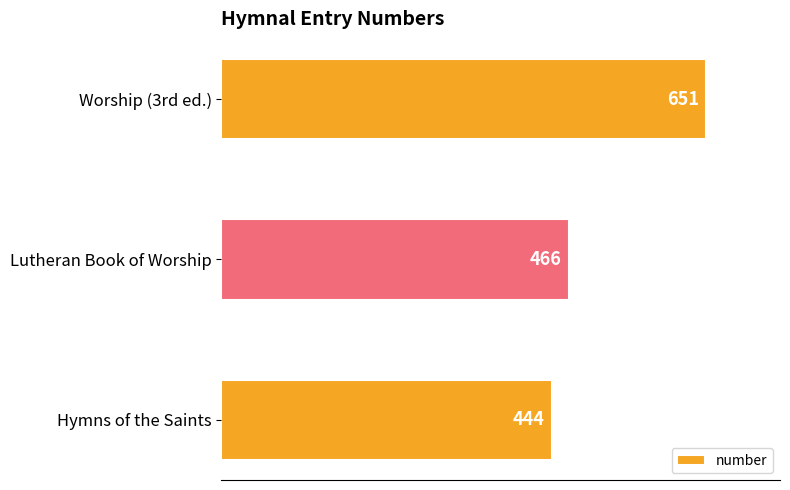

Reading bottom to top, extract all data points from this chart.

Hymns of the Saints=444	Lutheran Book of Worship=466	Worship (3rd ed.)=651